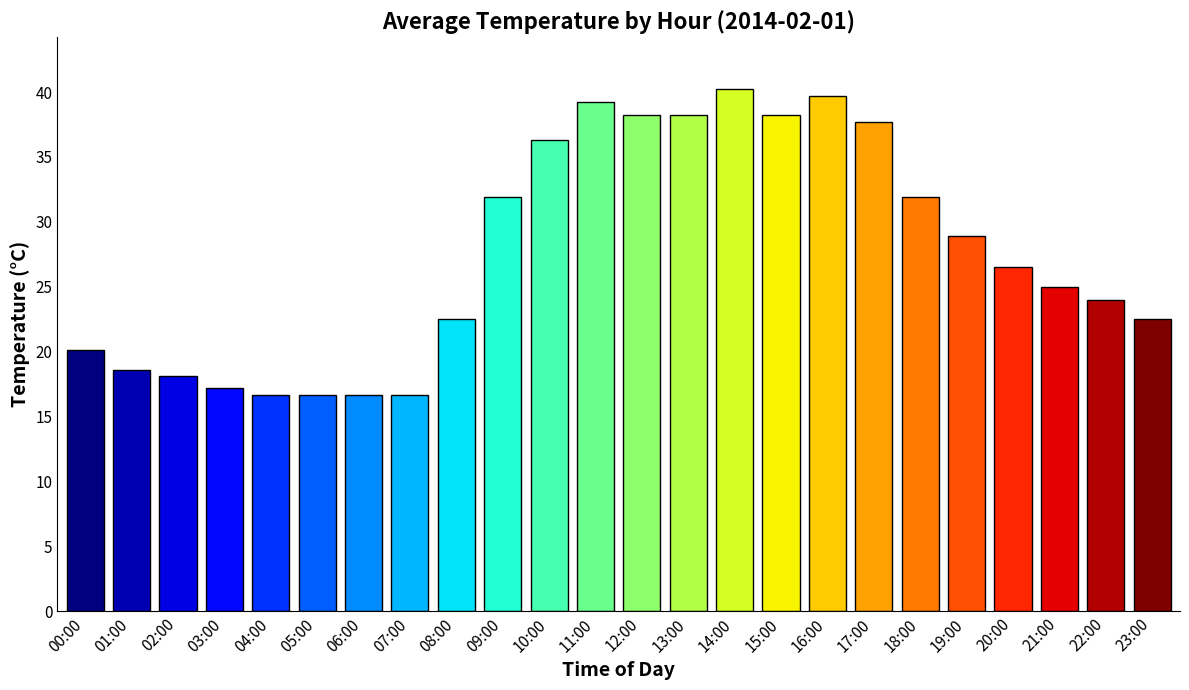

What is the difference between the second highest and minimum values?

23.0